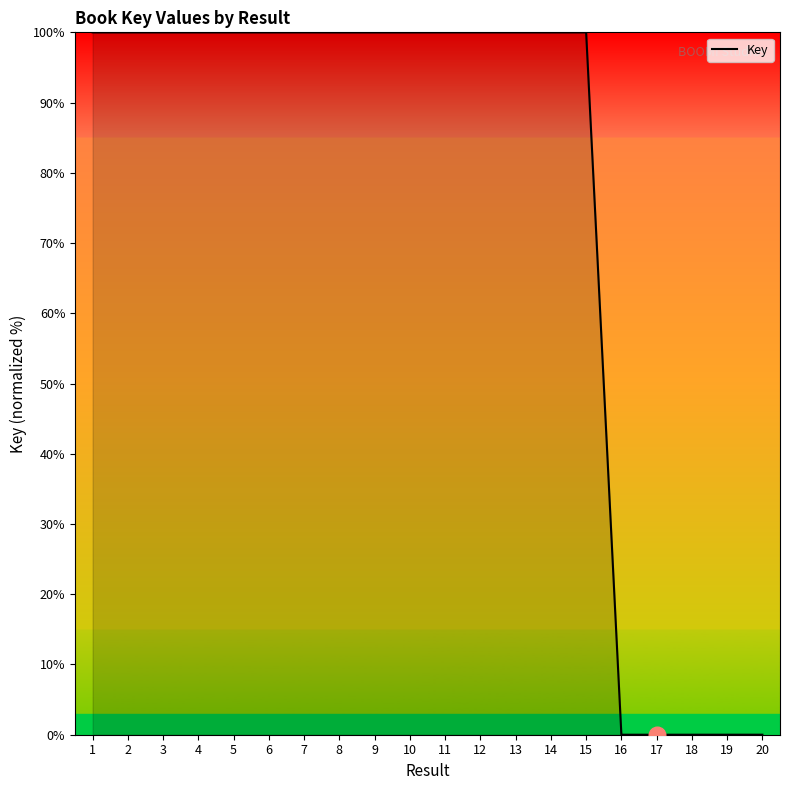

Which has a higher value, 17 or 6?

6